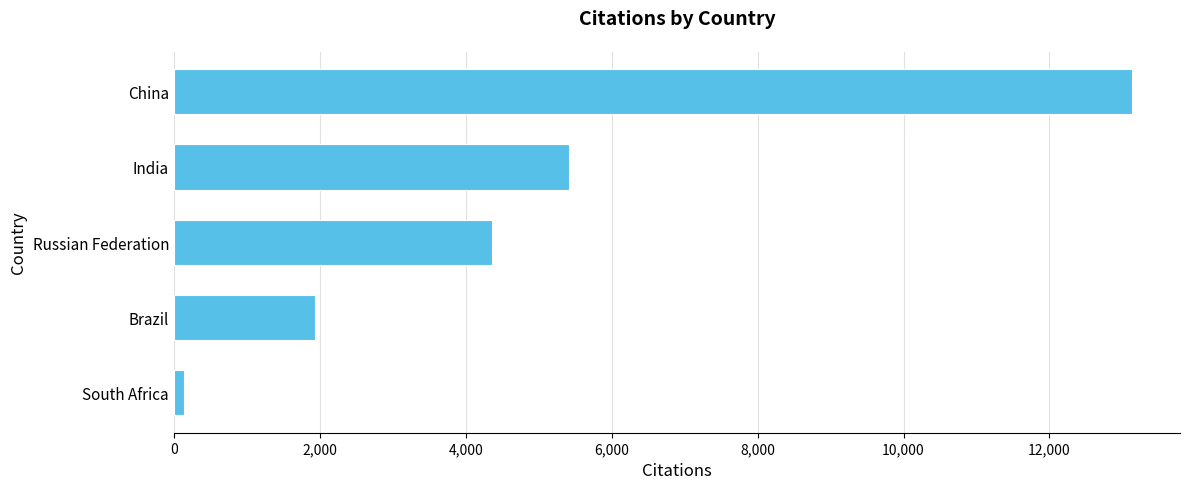

List the labels in order of value, smallest first.

South Africa, Brazil, Russian Federation, India, China